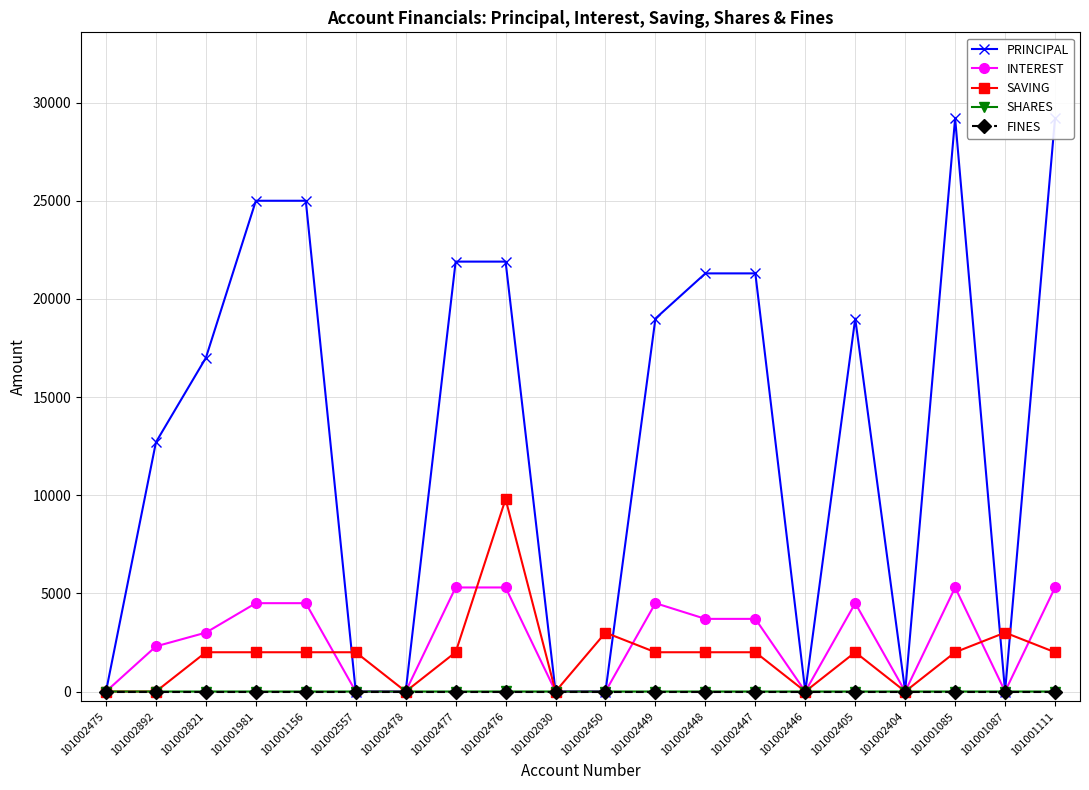

Where does the PRINCIPAL series first go above 19000?

101001981